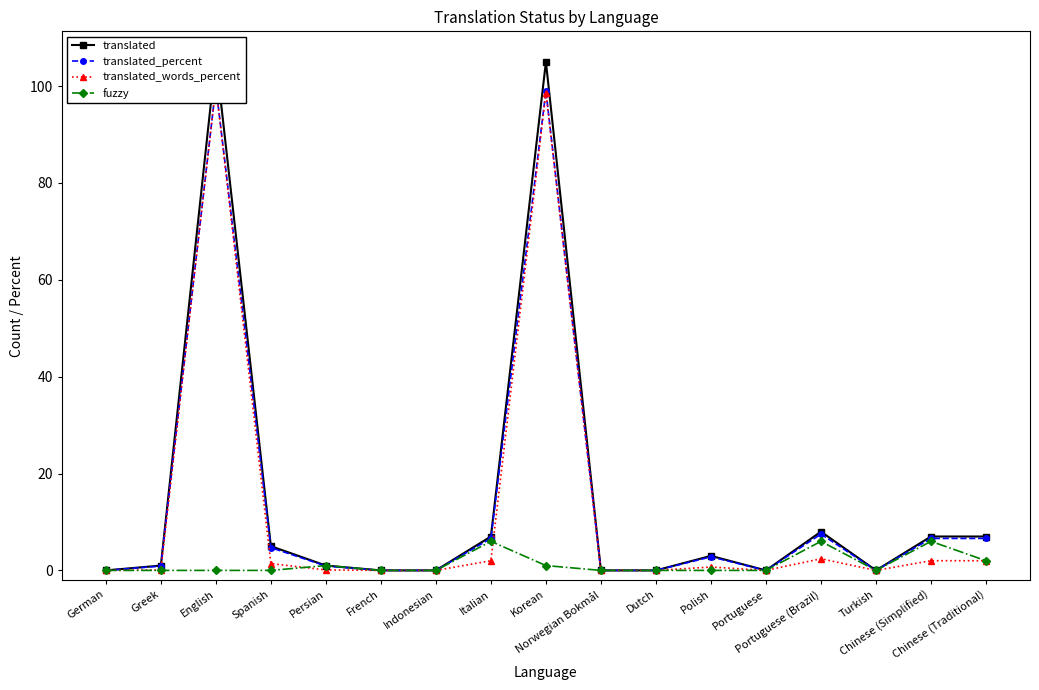

What is the sum of the translated_words_percent values at Greek and Persian?

0.2